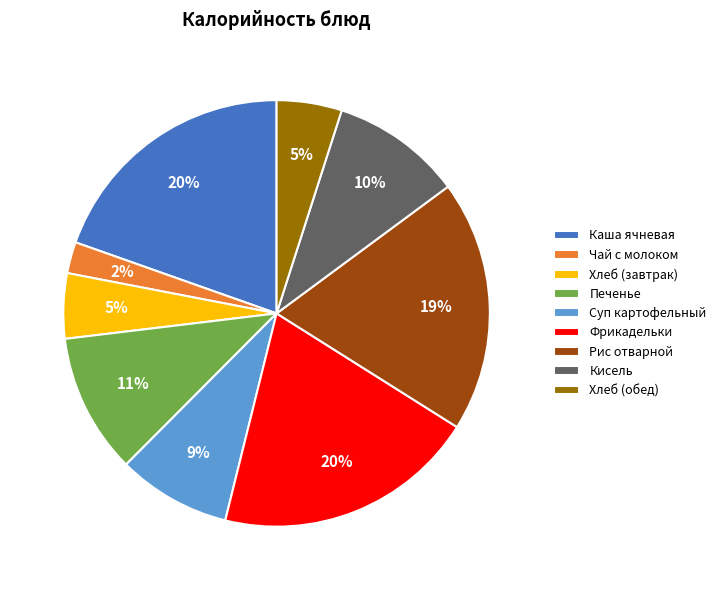

The Фрикадельки slice represents 29% of the pie. True or false?

False